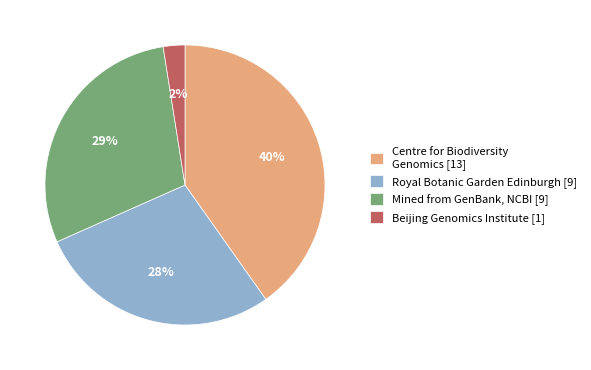

Which slice is the largest?

Centre for Biodiversity Genomics [13]